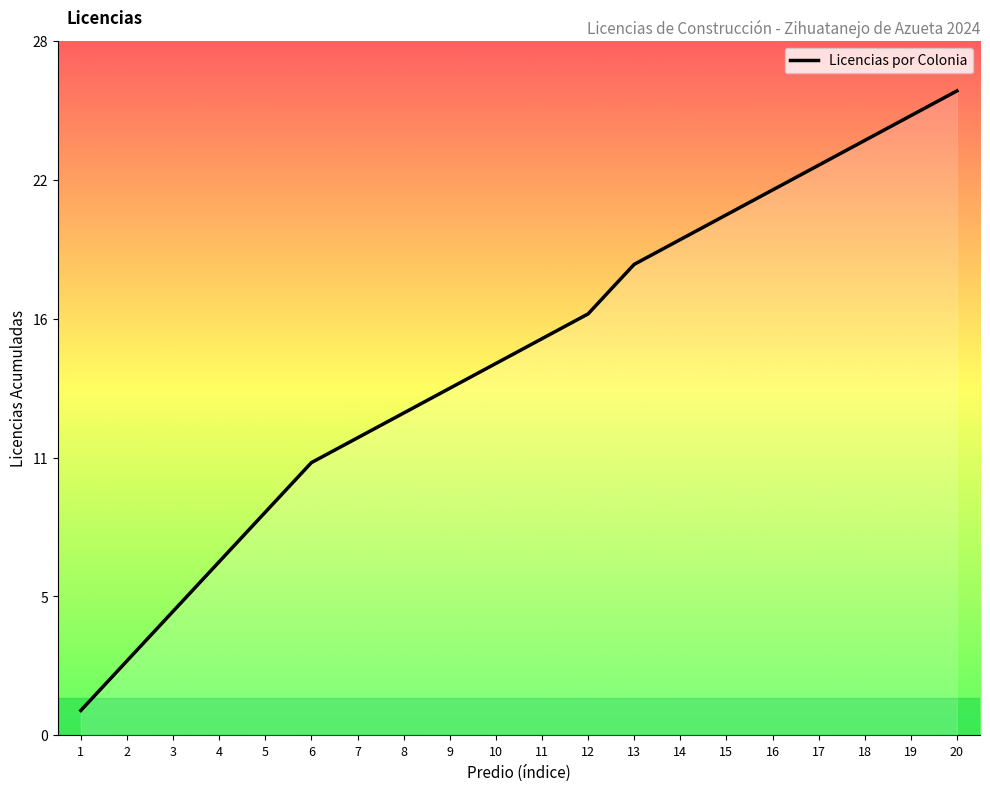

Is this an area chart (filled region under the line)?

Yes